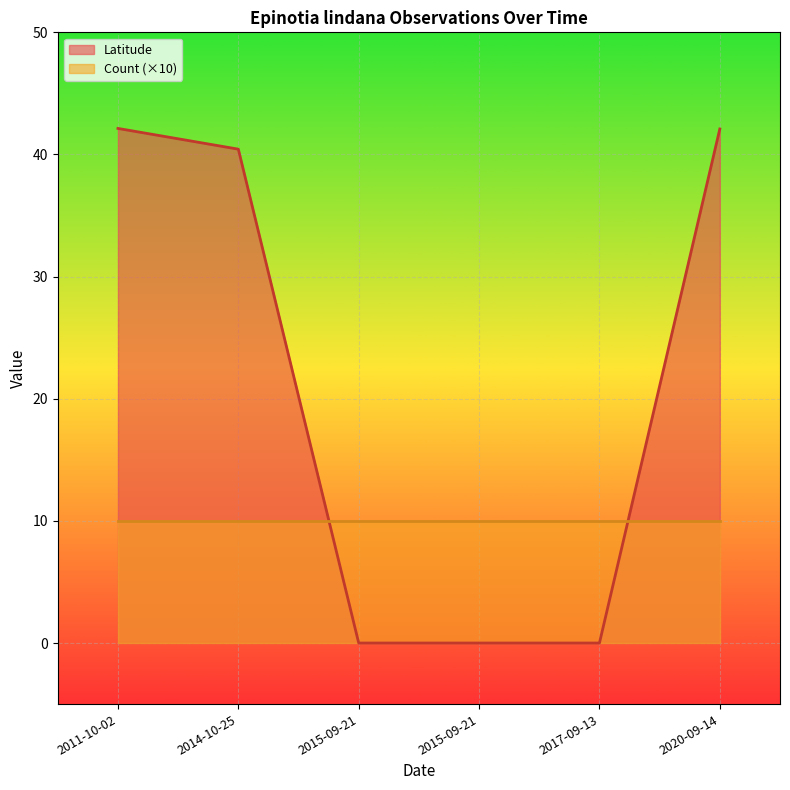

What is the value of the Count (×10) point at the 1st from the left?

10.0